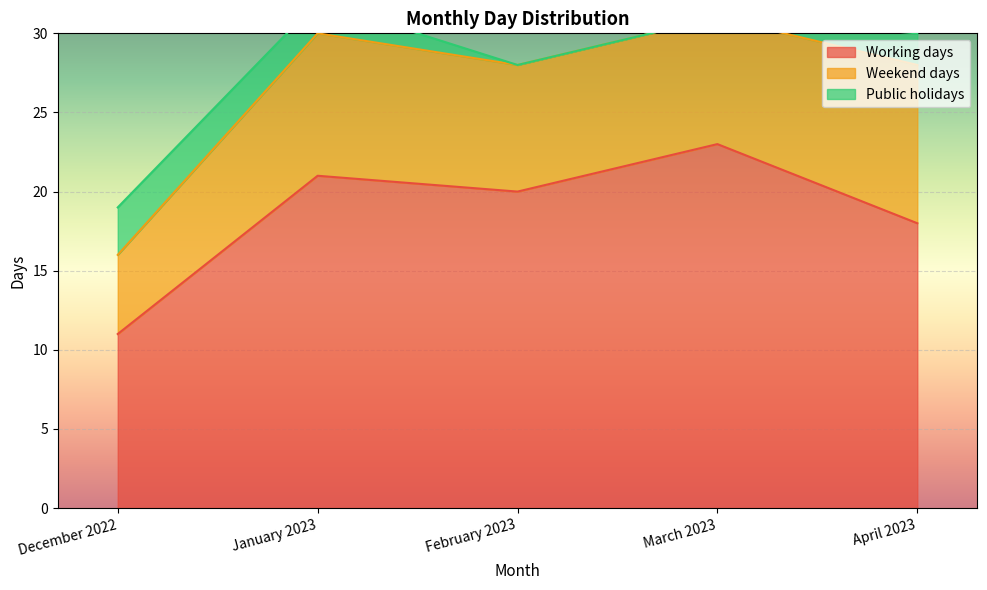

At which category does Working days reach its first local valley?

February 2023